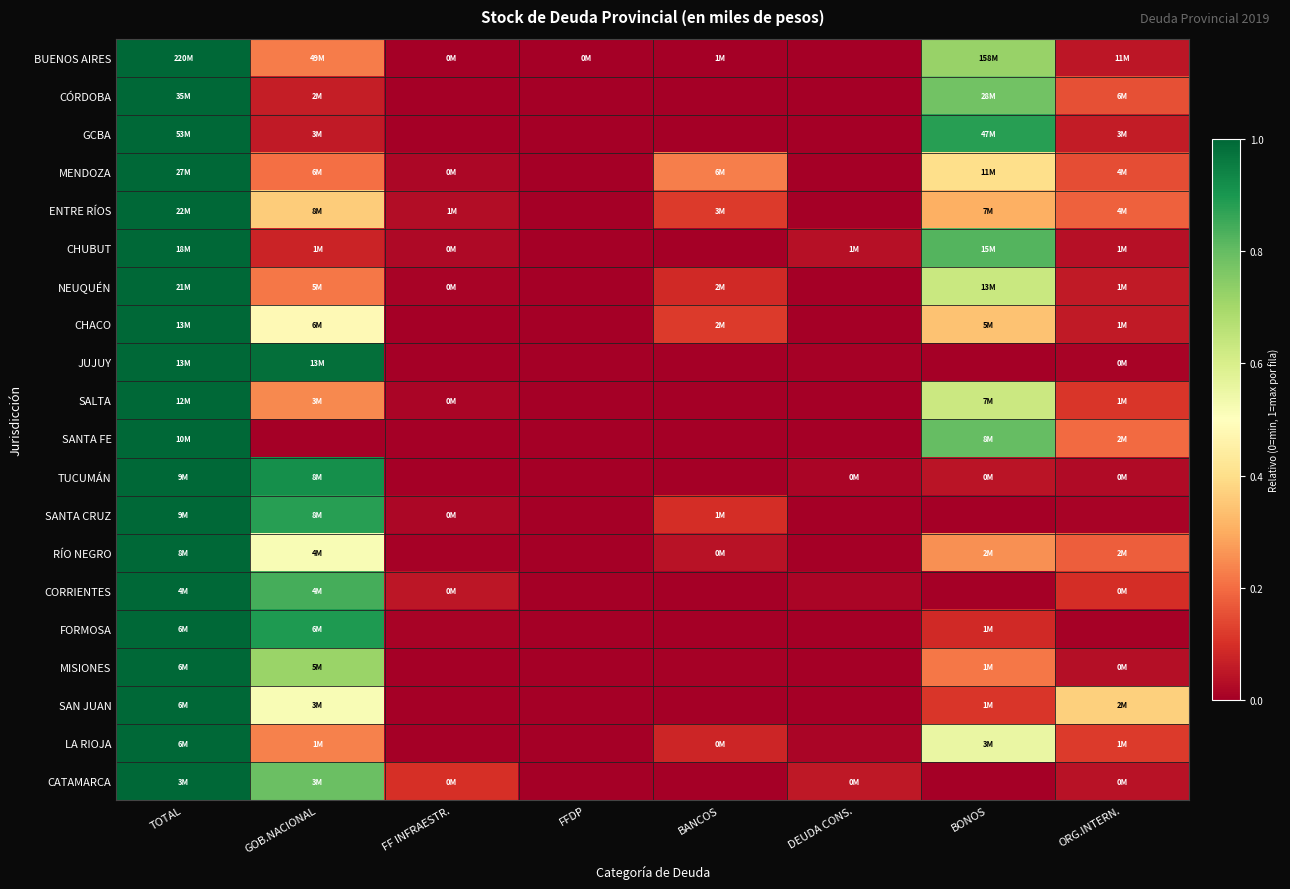

Which series has the widest spread of values?

BUENOS AIRES